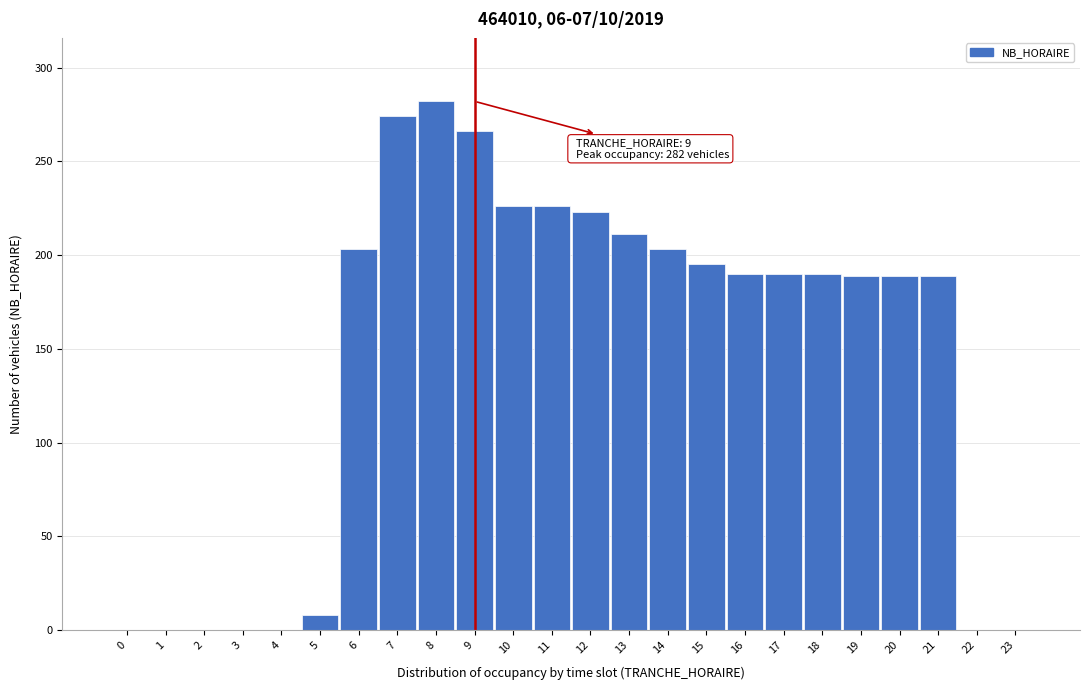

Approximately how many times larger is the value at 13 compared to 10?

0.9